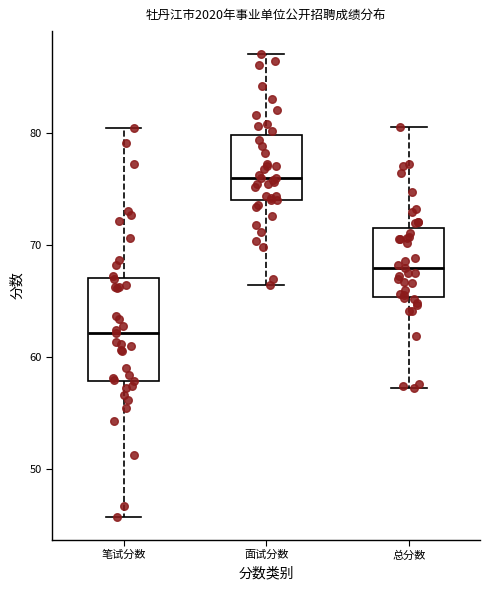

Which box has the lowest median line?

笔试分数